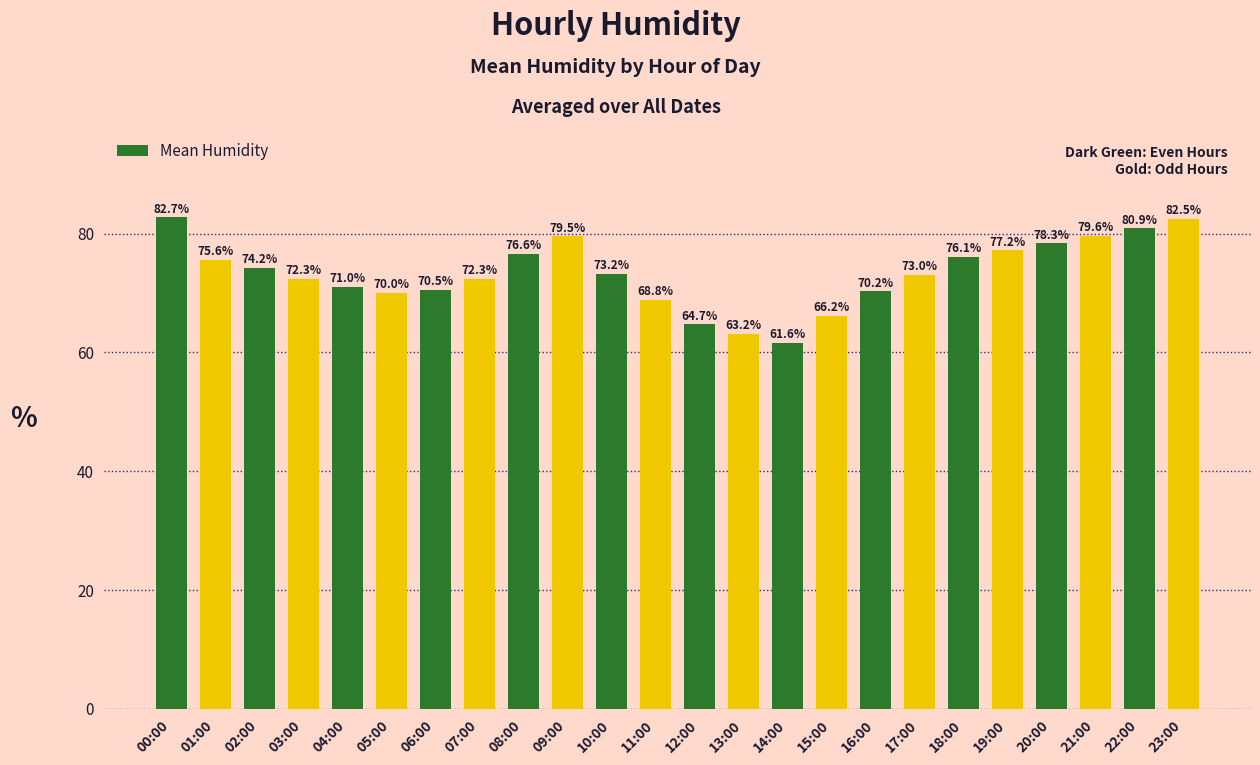

What is the smallest value displayed?

61.6